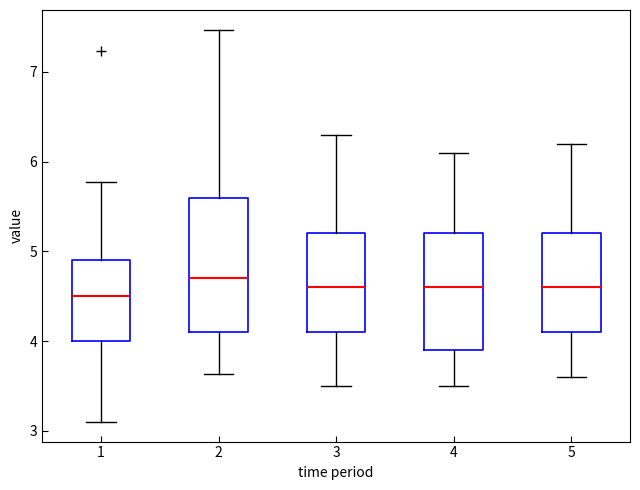

Where does the lower whisker of the box at x = 2 end on the y-axis? The values are not printed on the chart, so give them approximately, as read against the axis.

3.6